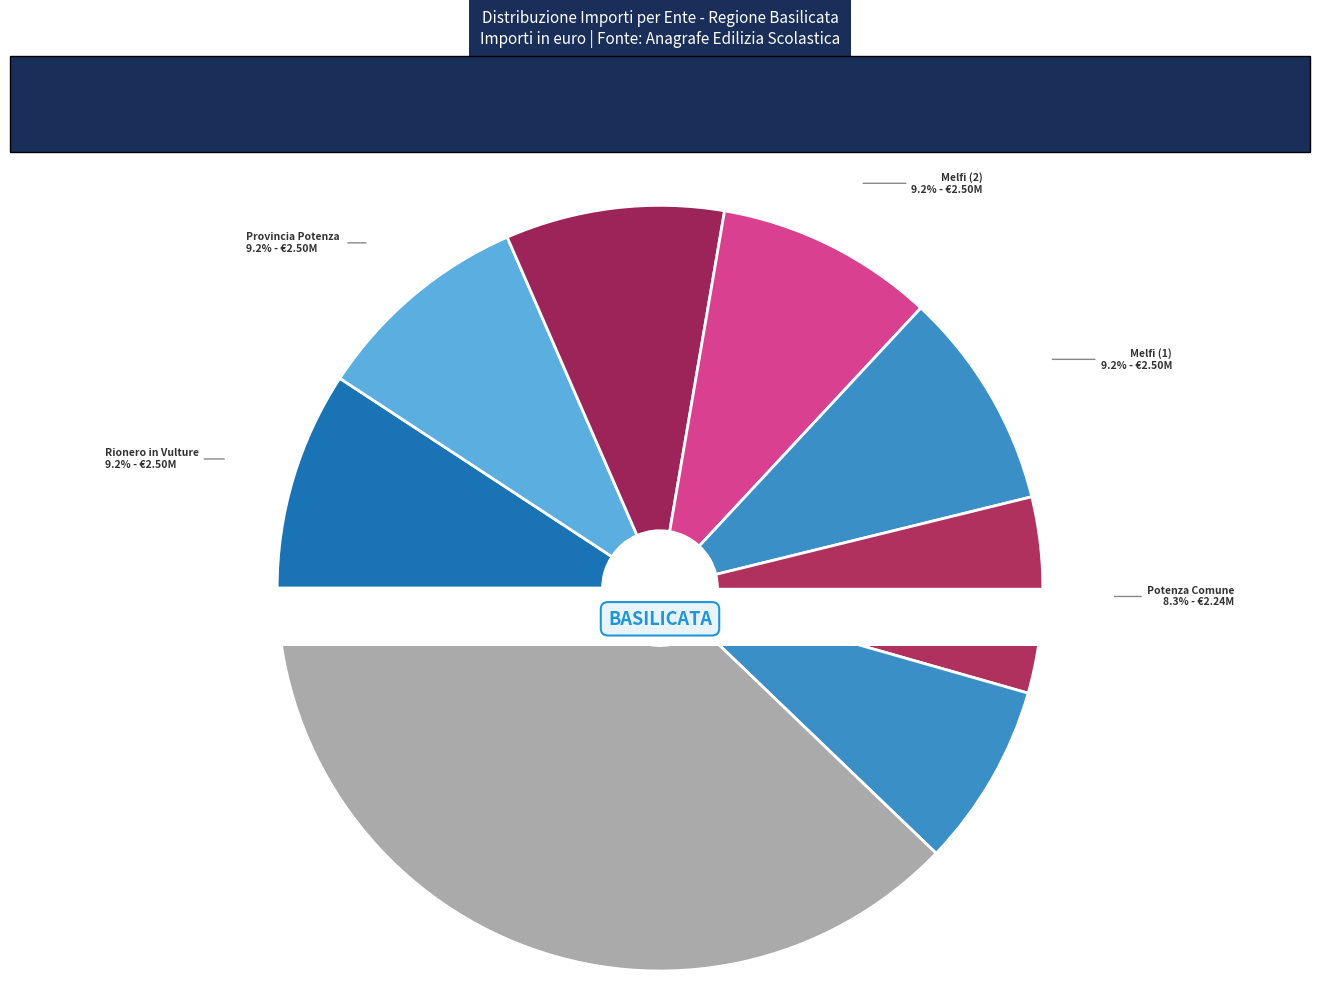

Is there any slice that represents more than half of the pie?

No